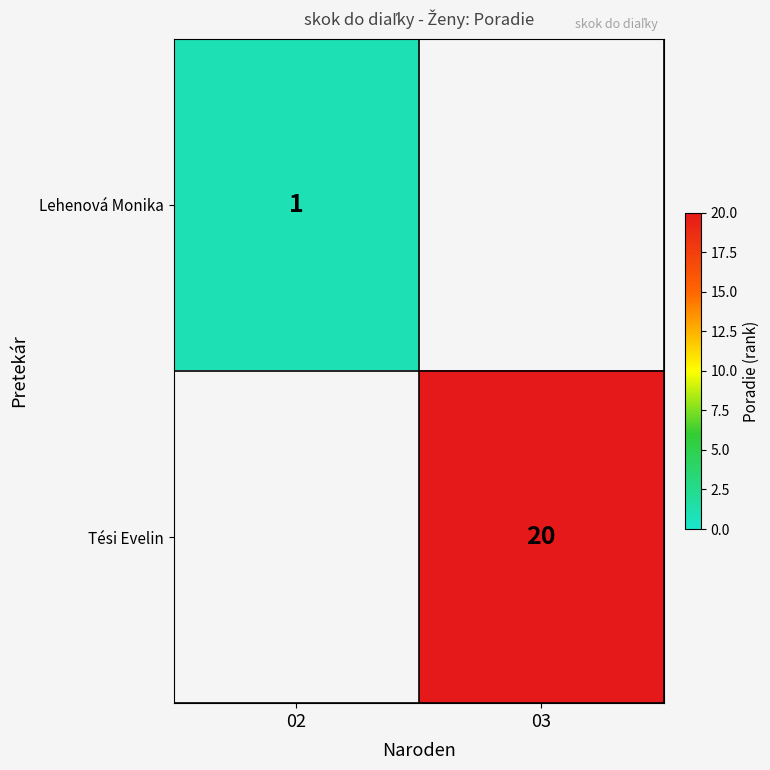

The value of Tési Evelin at 03 is 30. True or false?

False